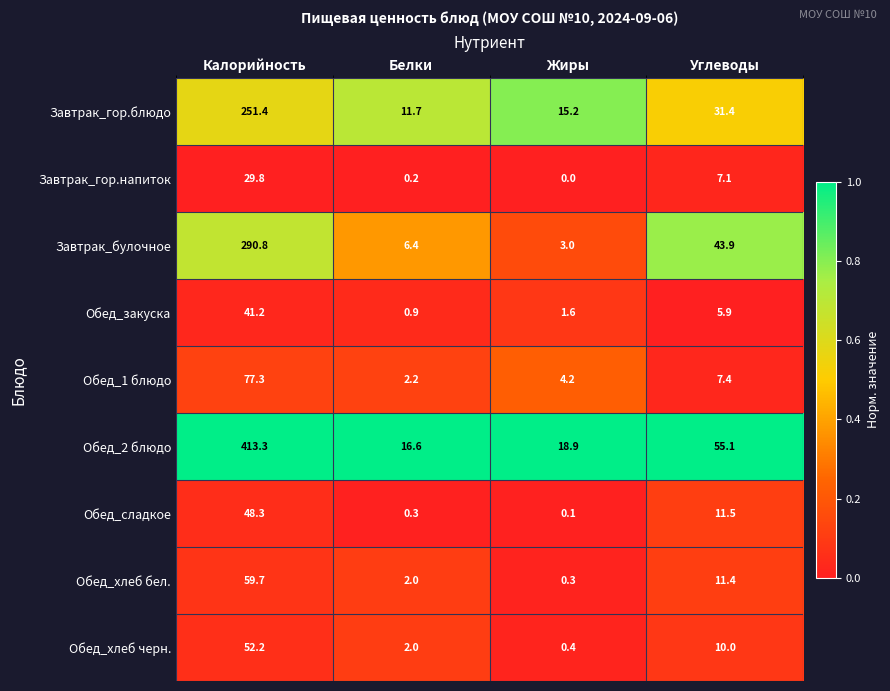

Which series changed the most between Калорийность and Белки?

Обед_2 блюдо